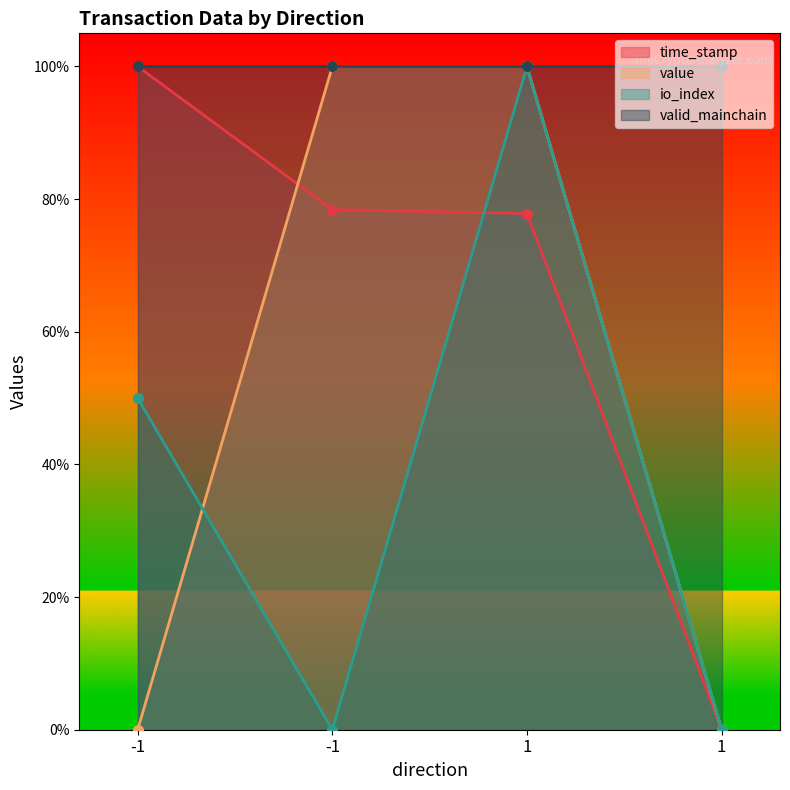

How many categories are shown in the chart?

4